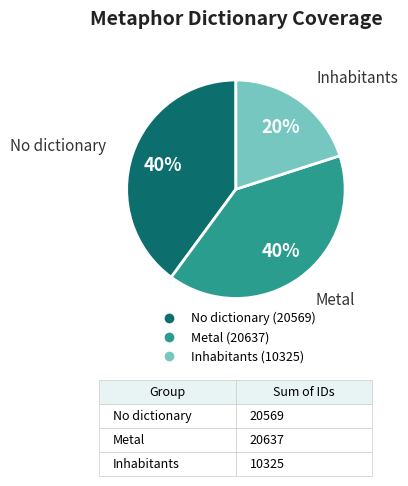

Is there a majority slice in this chart?

No